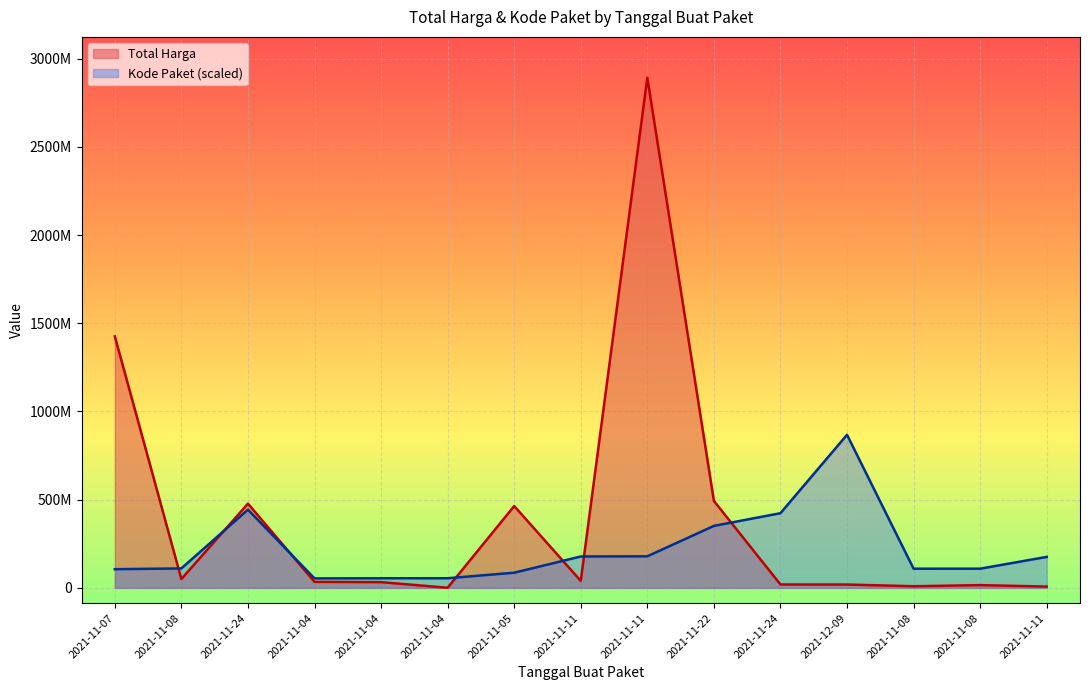

Rank the series by their maximum value, from lowest to highest.

Kode Paket (scaled), Total Harga